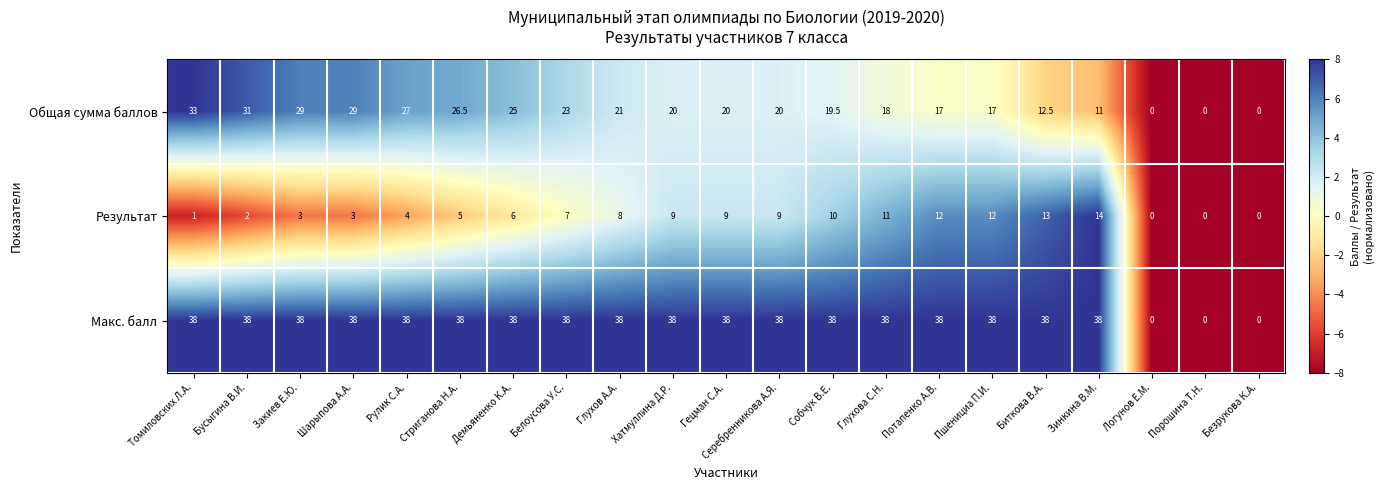

Is it true that Макс. балл equals 38.0 at Потапенко А.В.?

True